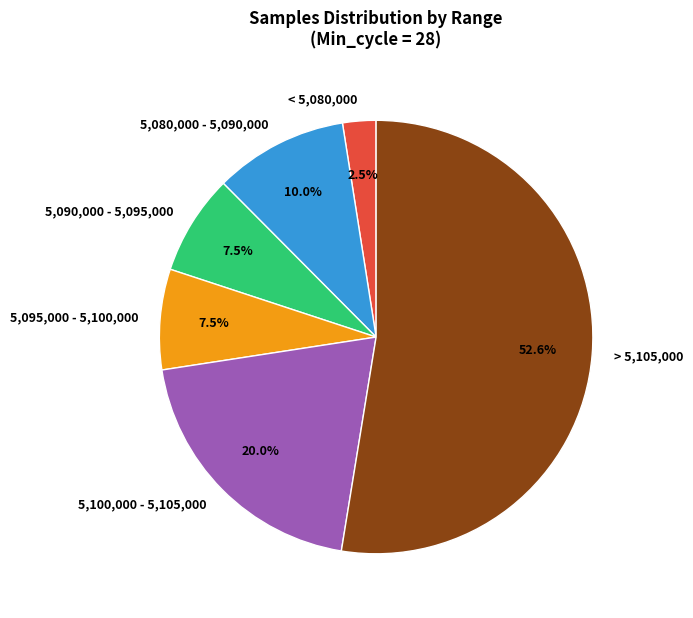

Is there a majority slice in this chart?

Yes